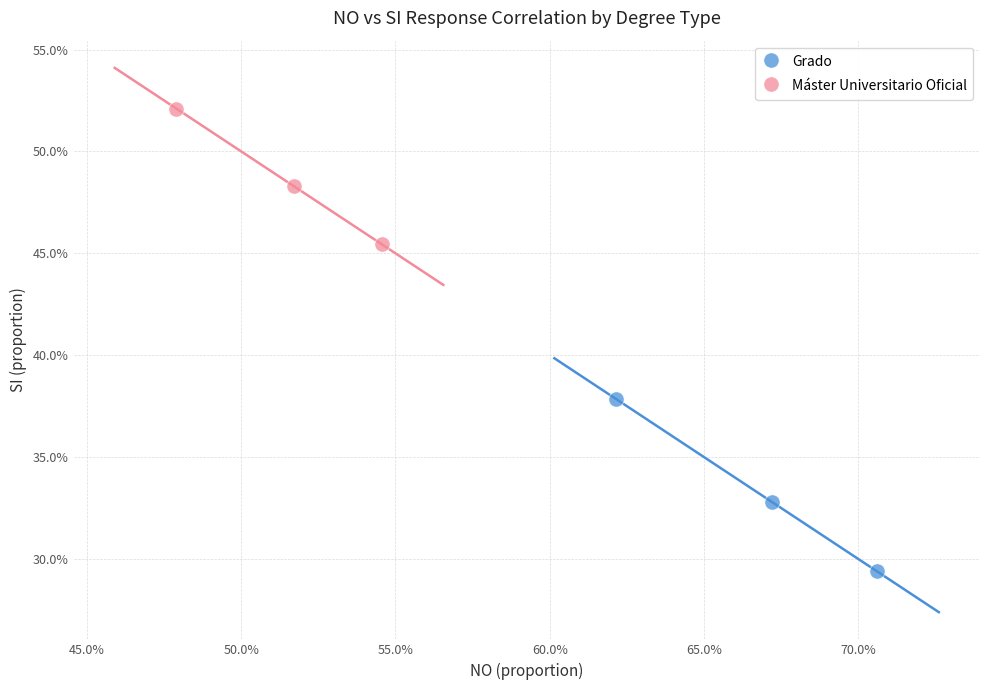

What are all the series names shown in the legend?

Grado, Máster Universitario Oficial